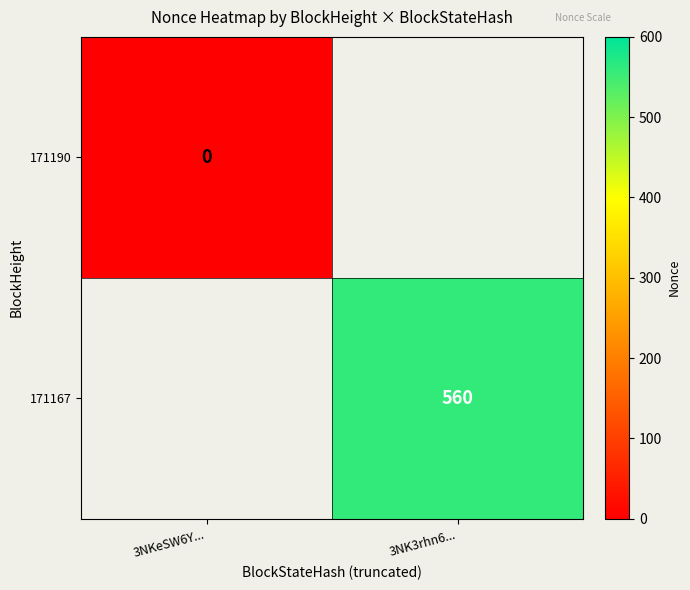

Is it true that 171167 equals 560 at 3NK3rhn6...?

True